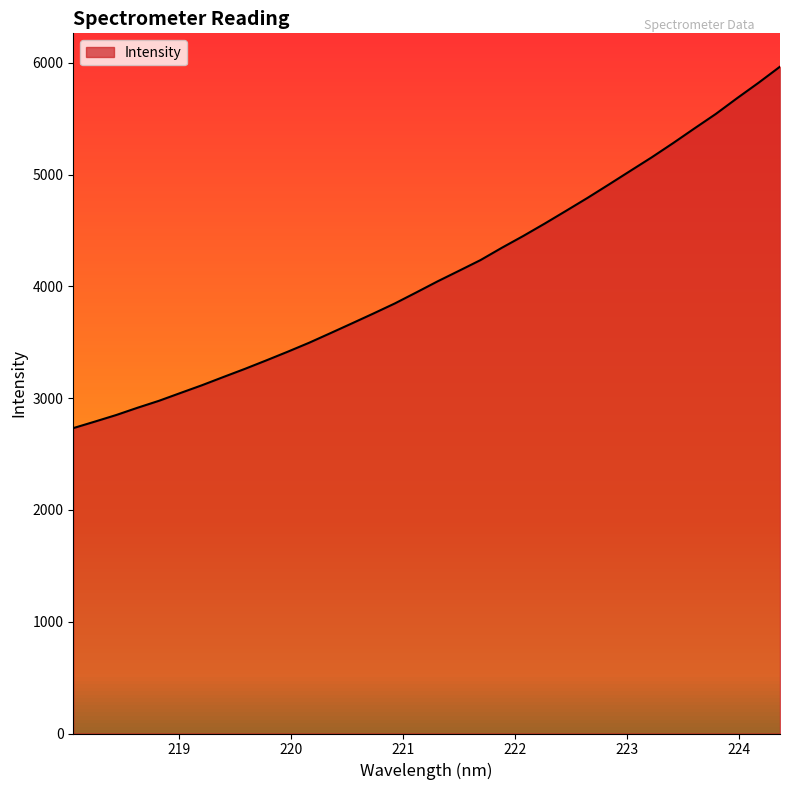

What is the difference between the maximum and minimum values?

3234.3